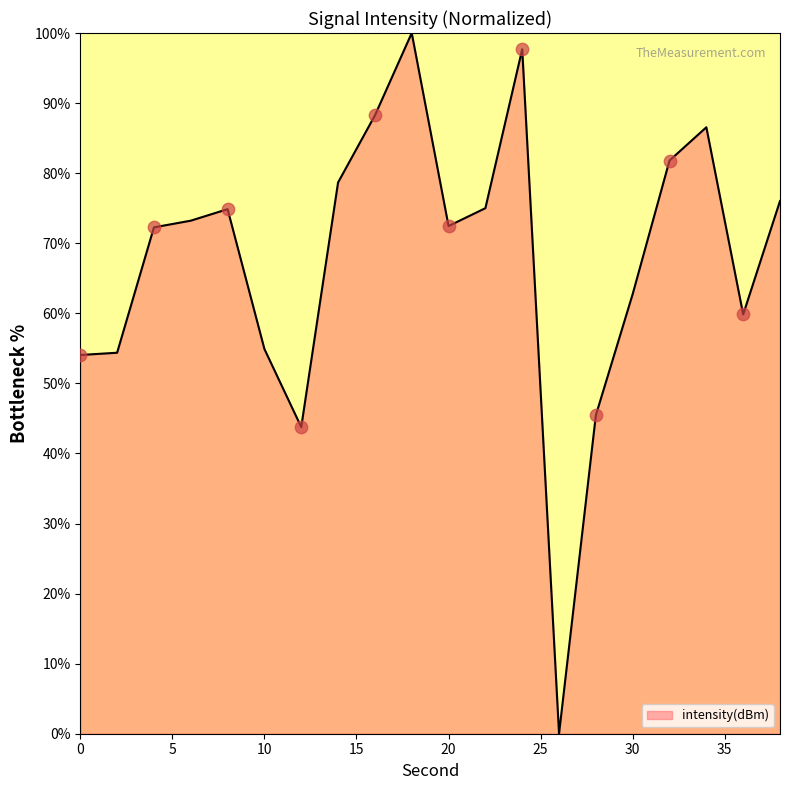

What is the maximum value shown in the chart?

100.0